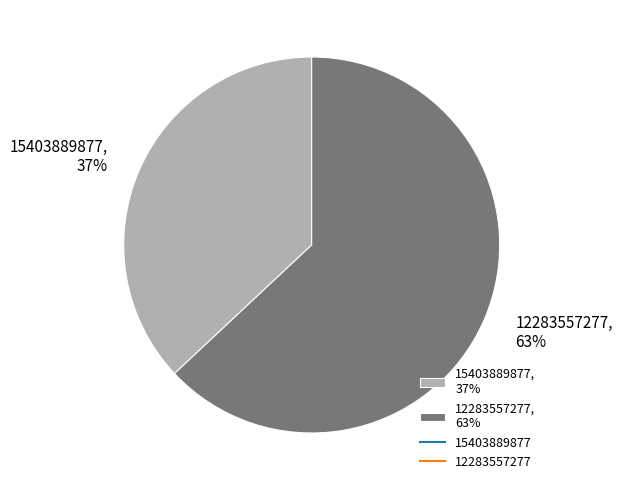

To the nearest percent, what is the average slice percentage?

50%